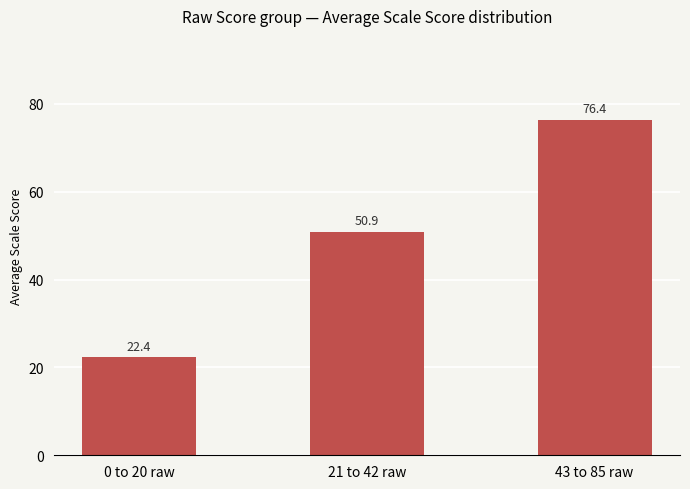

List the labels in order of value, largest first.

43 to 85 raw, 21 to 42 raw, 0 to 20 raw